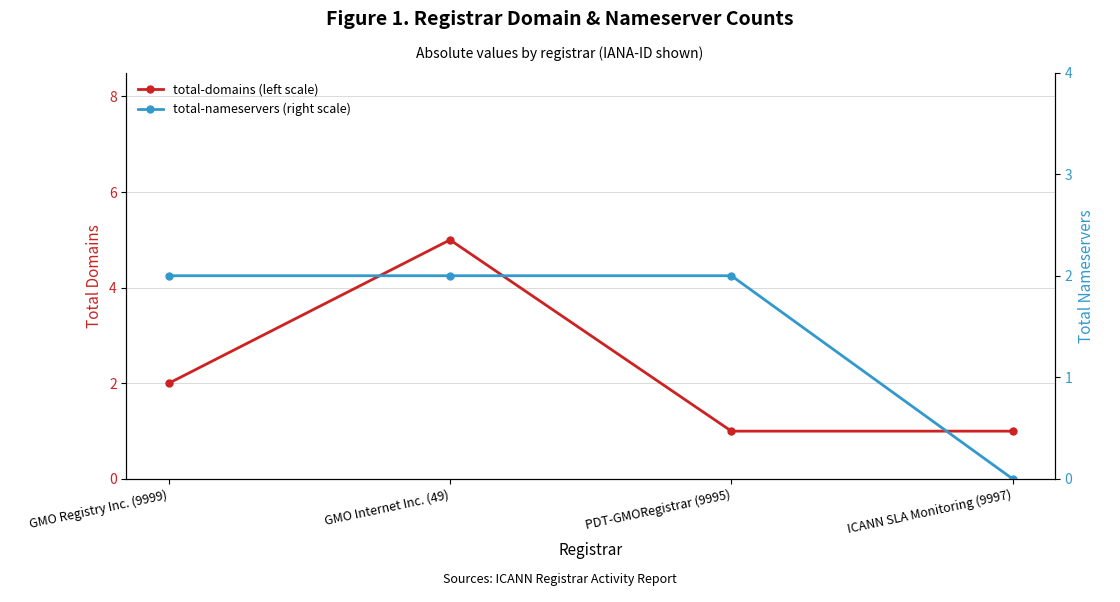

Between which two adjacent categories do total-domains (left scale) and total-nameservers (right scale) first intersect?

GMO Internet Inc. (49) and PDT-GMORegistrar (9995)